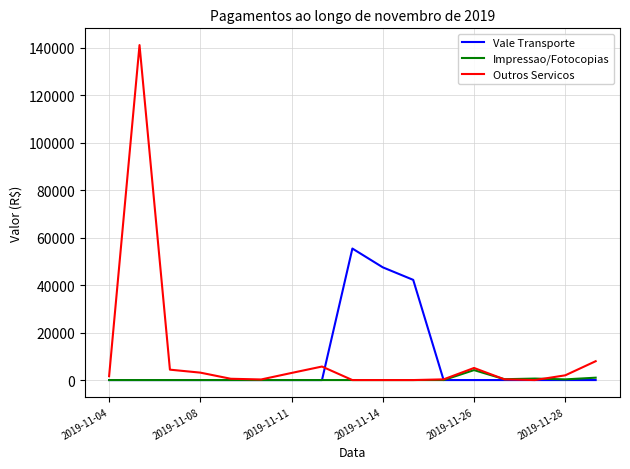

Which series has the largest range (max minus min)?

Outros Servicos